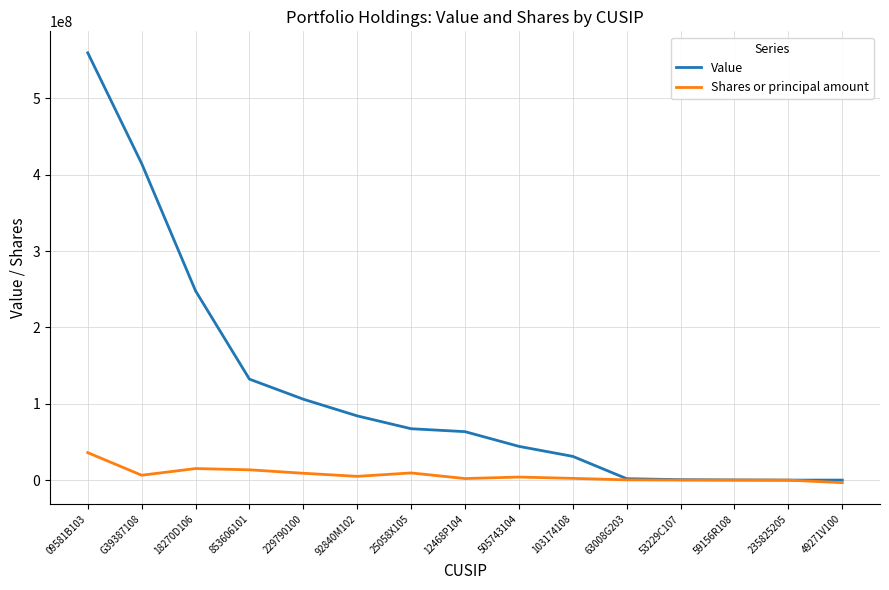

List the series in order of their overall mean, highest first.

Value, Shares or principal amount